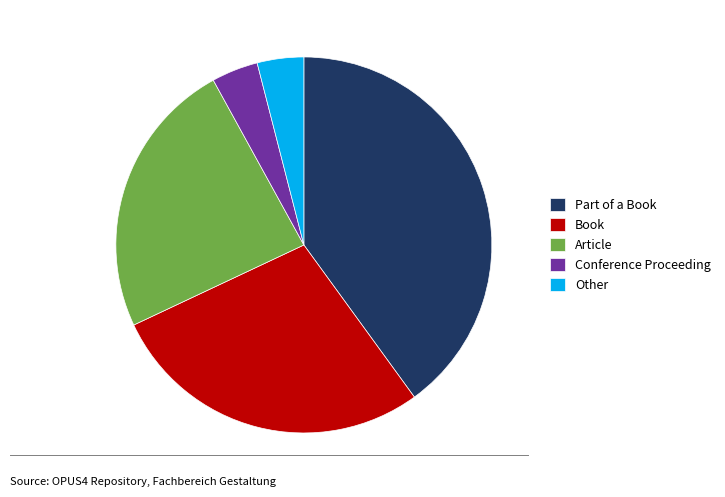

Do Conference Proceeding and Book together represent more than half of the pie?

No